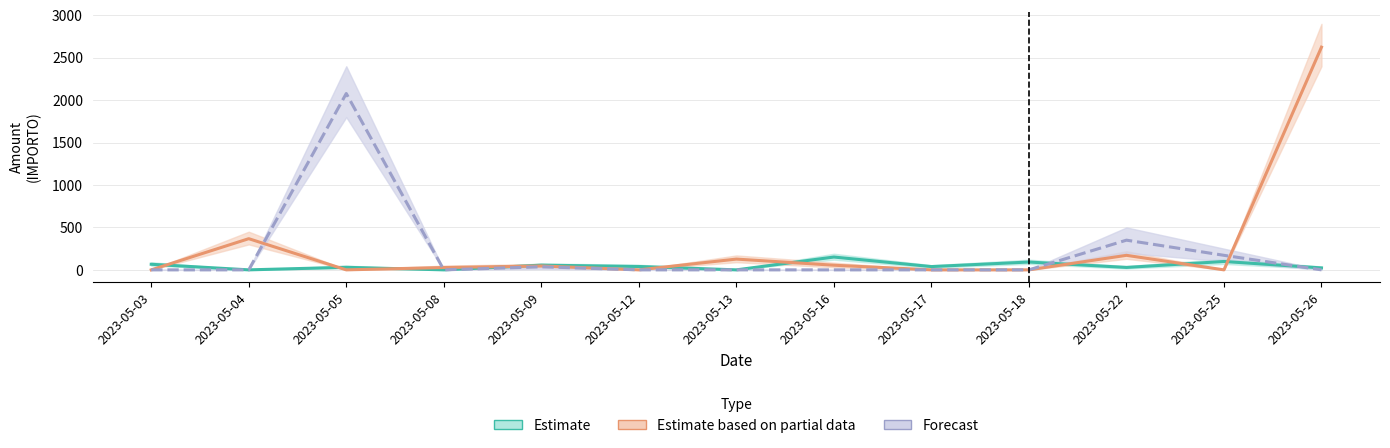

What are all the series names shown in the legend?

Estimate, Estimate based on partial data, Forecast